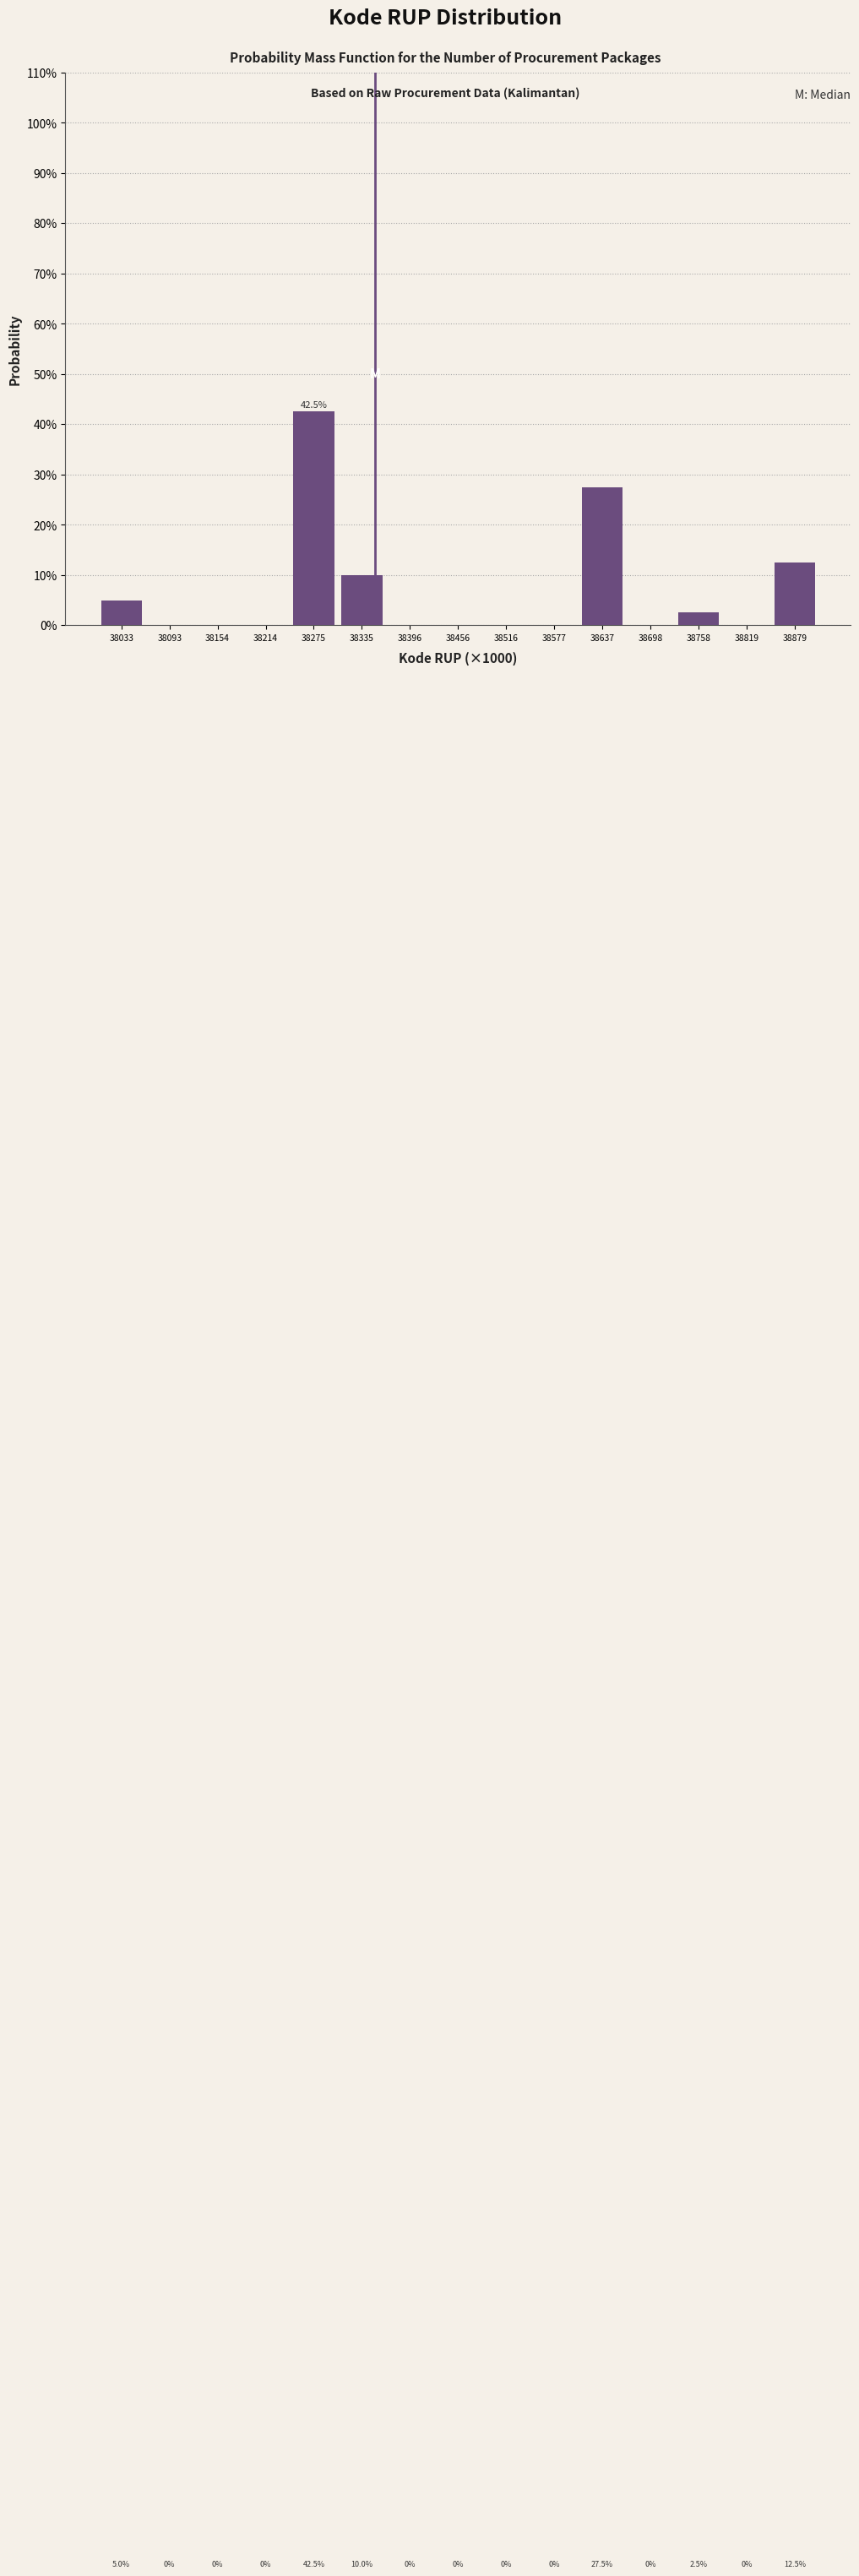

Reading left to right, transcribe all the data shown in this chart.

38033=5.0	38093=0.0	38154=0.0	38214=0.0	38275=42.5	38335=10.0	38396=0.0	38456=0.0	38516=0.0	38577=0.0	38637=27.5	38698=0.0	38758=2.5	38819=0.0	38879=12.5